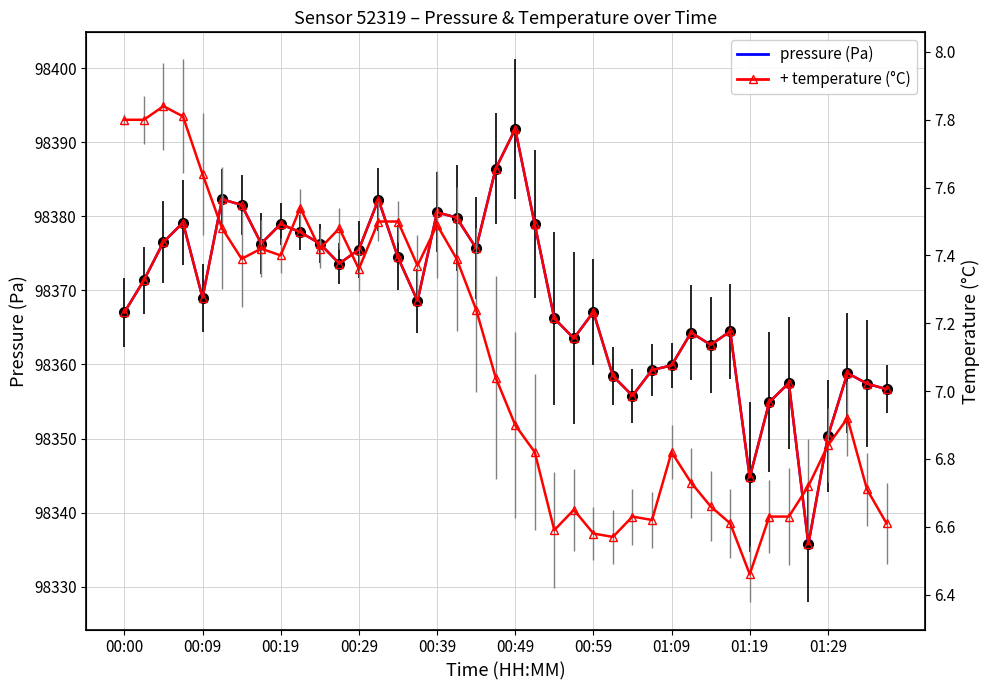

True or false: + temperature (°C) model and pressure (Pa) cross at least once.

False